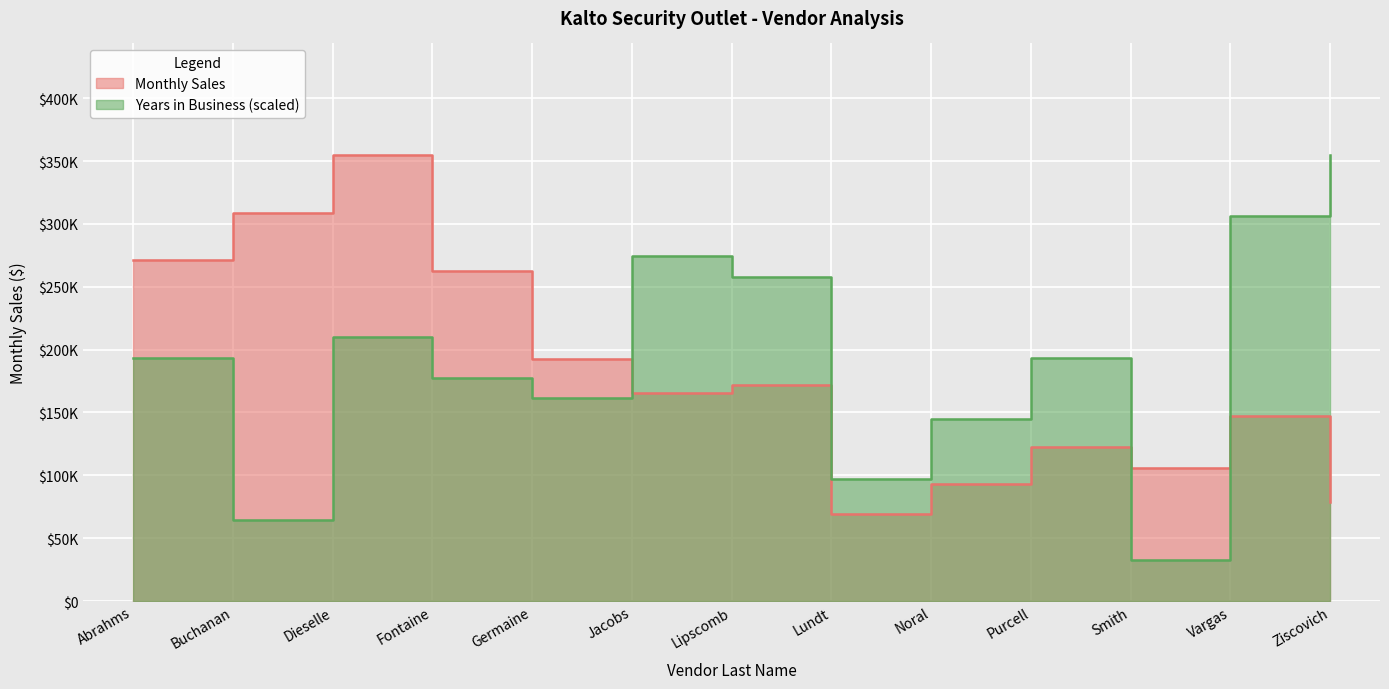

How many values in the Monthly Sales series are below 165445?

6